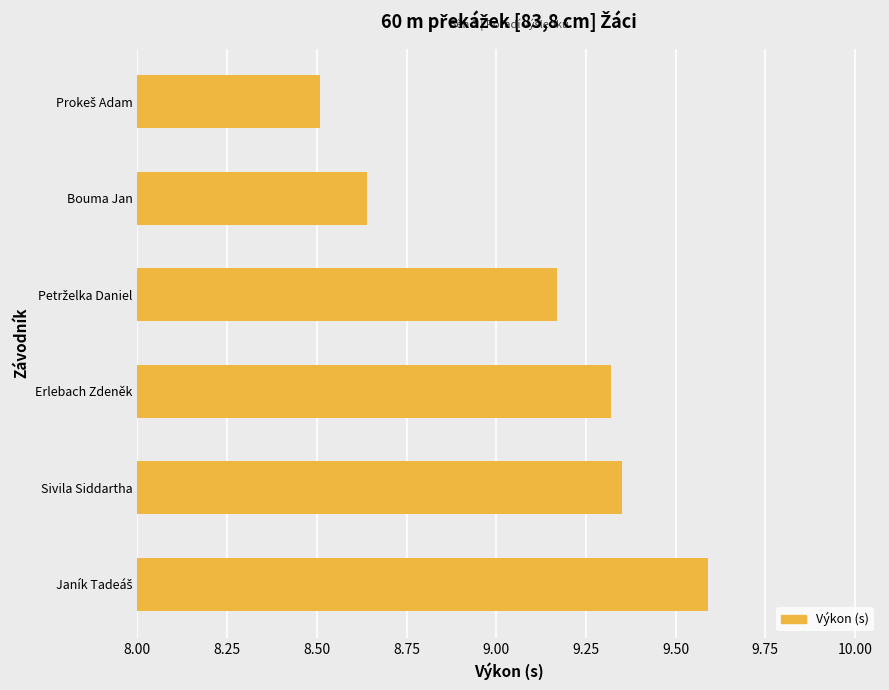

What is the average value?

9.1